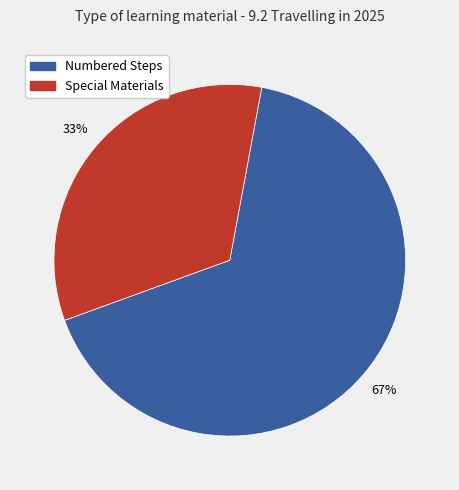

How many slices are in this pie chart?

2